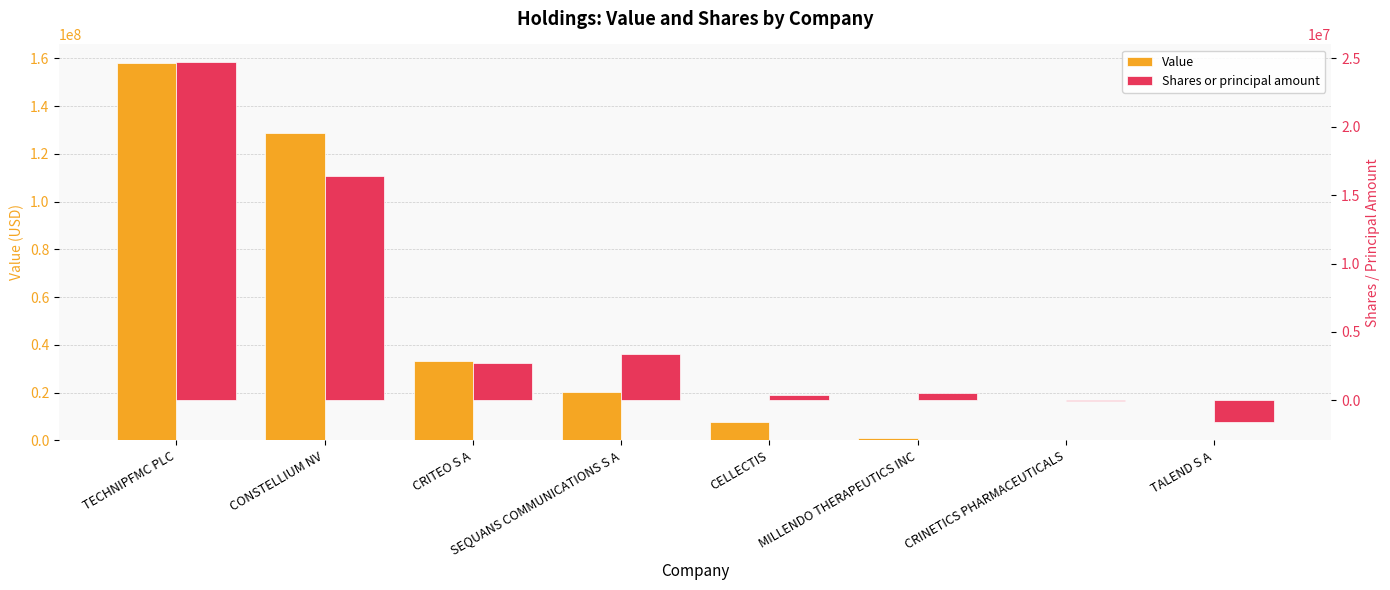

What is the spread (max minus min) of values at CRITEO S A?

30423248